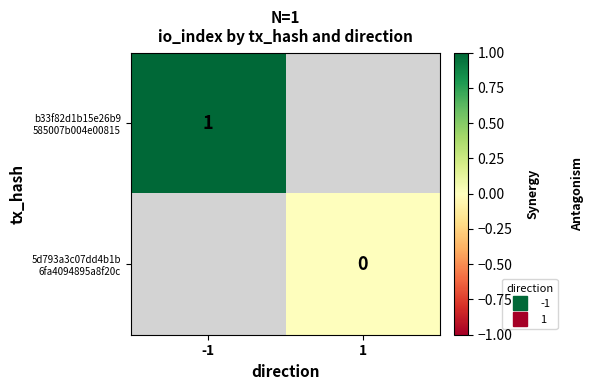

At which category does the chart reach its minimum across all series?

1